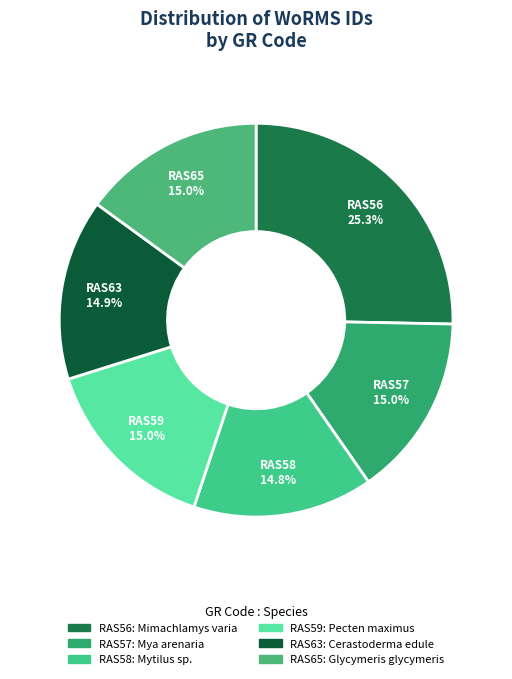

What is the ratio of the value at RAS56 to the value at RAS57?

1.7